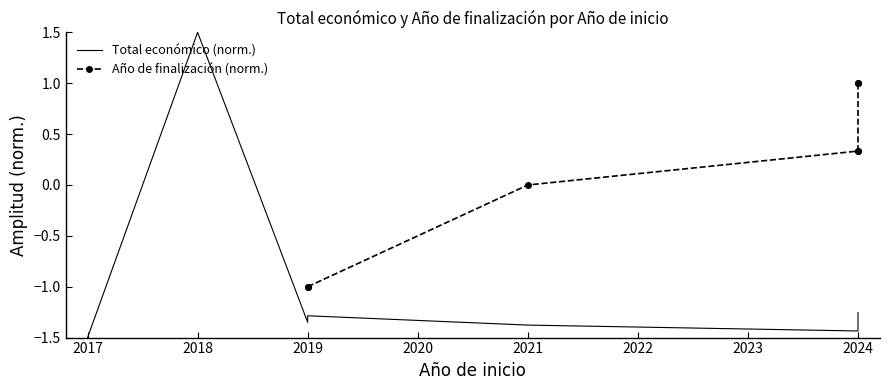

What is the value of the 6th point from the left?

-1.4